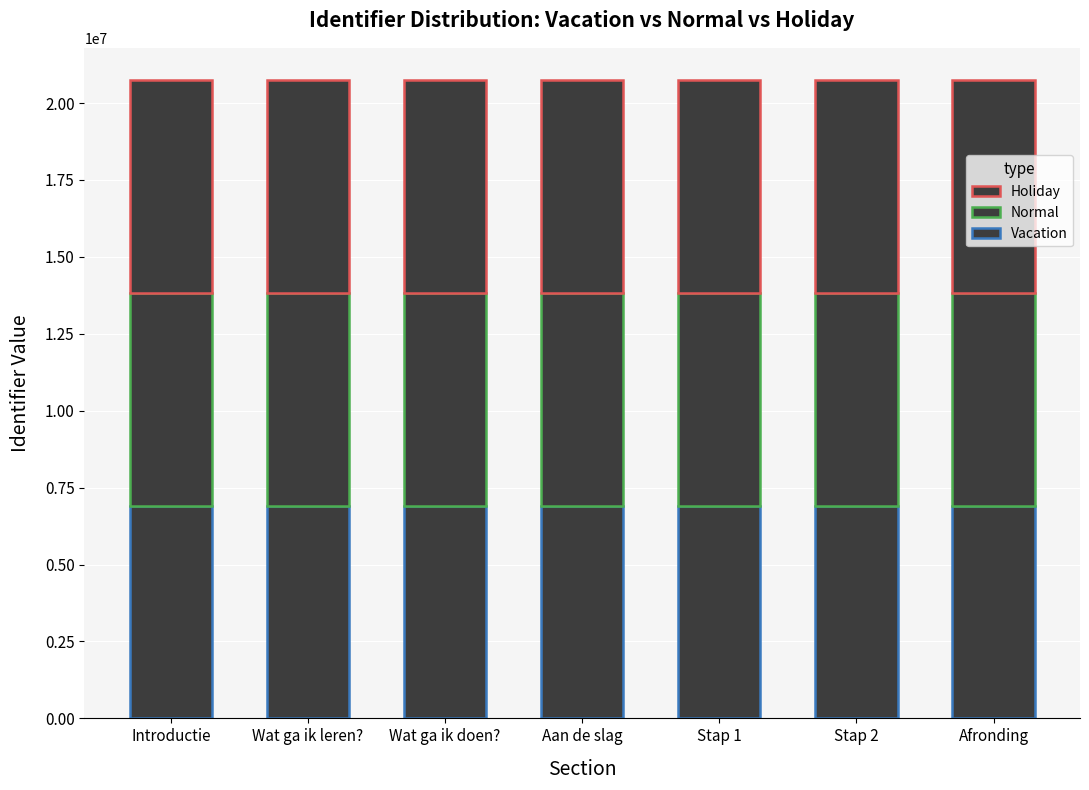

Rank the series by their maximum value, from highest to lowest.

Holiday, Normal, Vacation